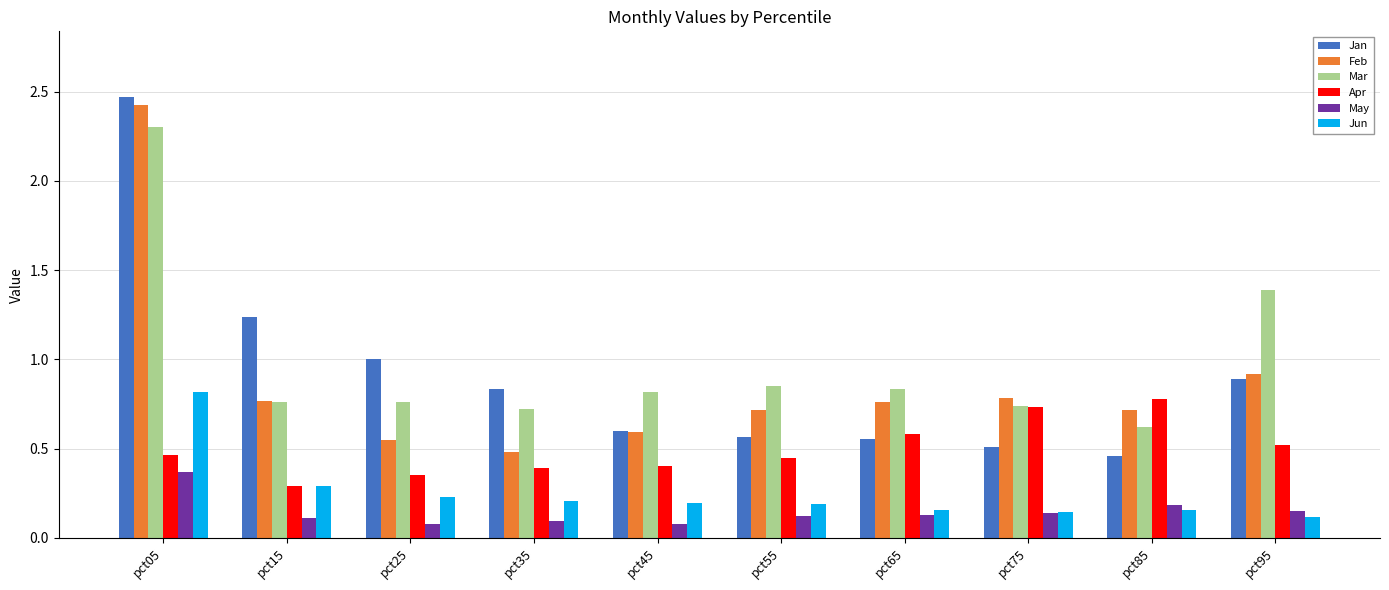

Which series has the largest total across all categories?

Mar